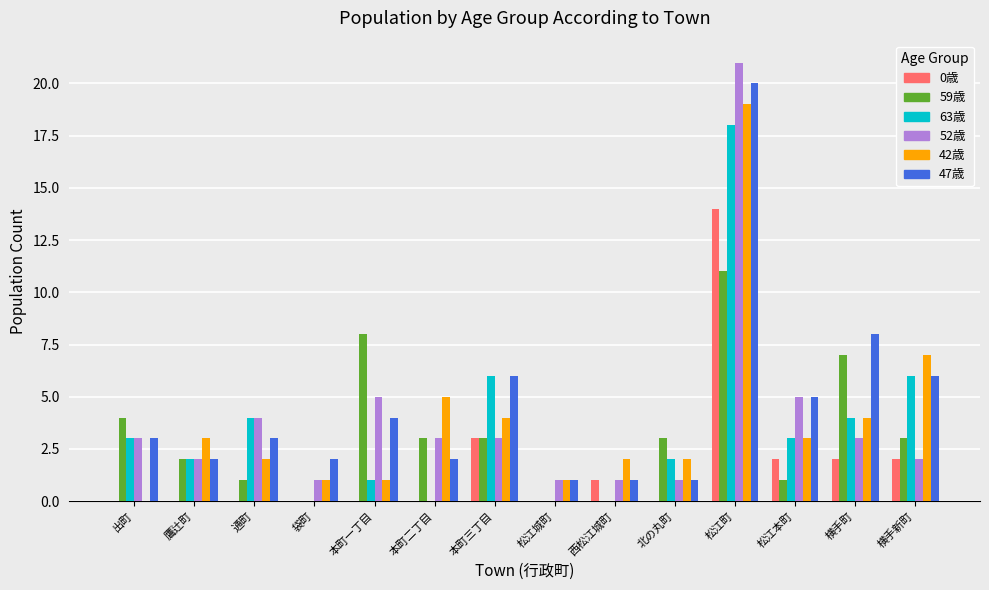

True or false: 59歳 has a value of 2 at 松江本町.

False